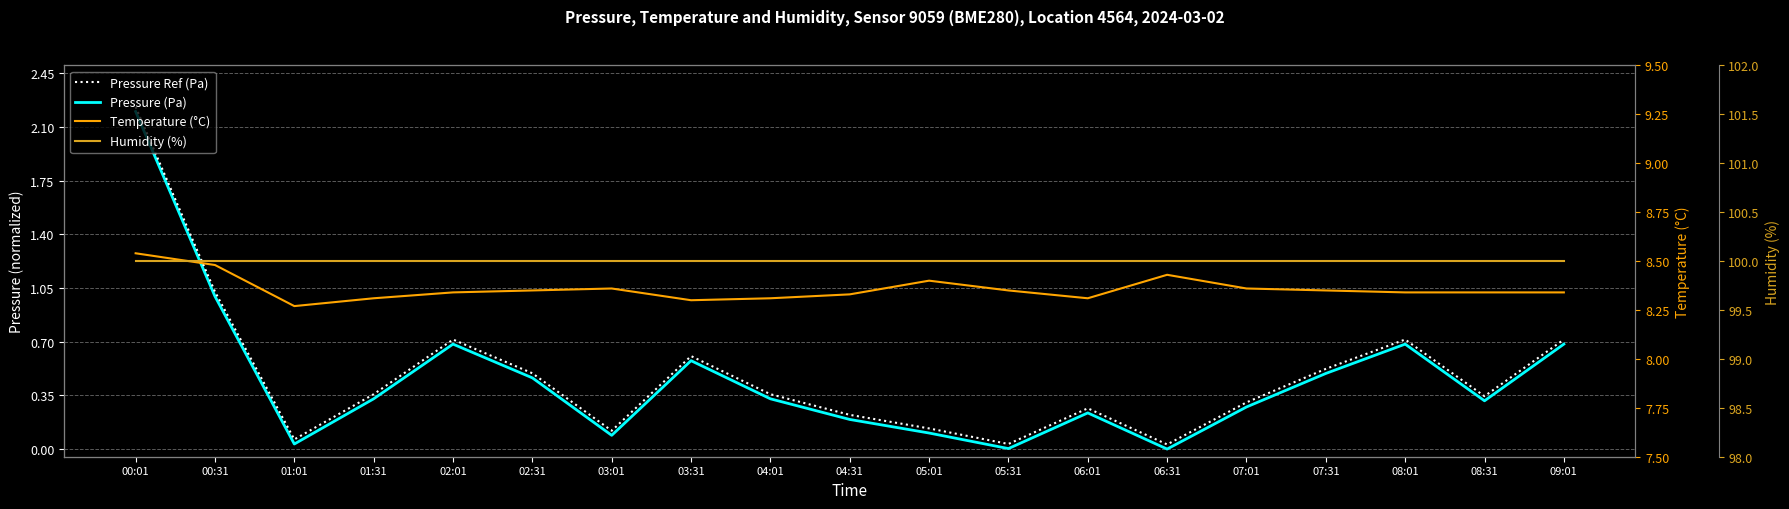

Rank the categories by Pressure Ref (Pa) value from highest to lowest.

00:01, 00:31, 02:01, 08:01, 09:01, 03:31, 07:31, 02:31, 01:31, 04:01, 08:31, 07:01, 06:01, 04:31, 05:01, 03:01, 01:01, 05:31, 06:31